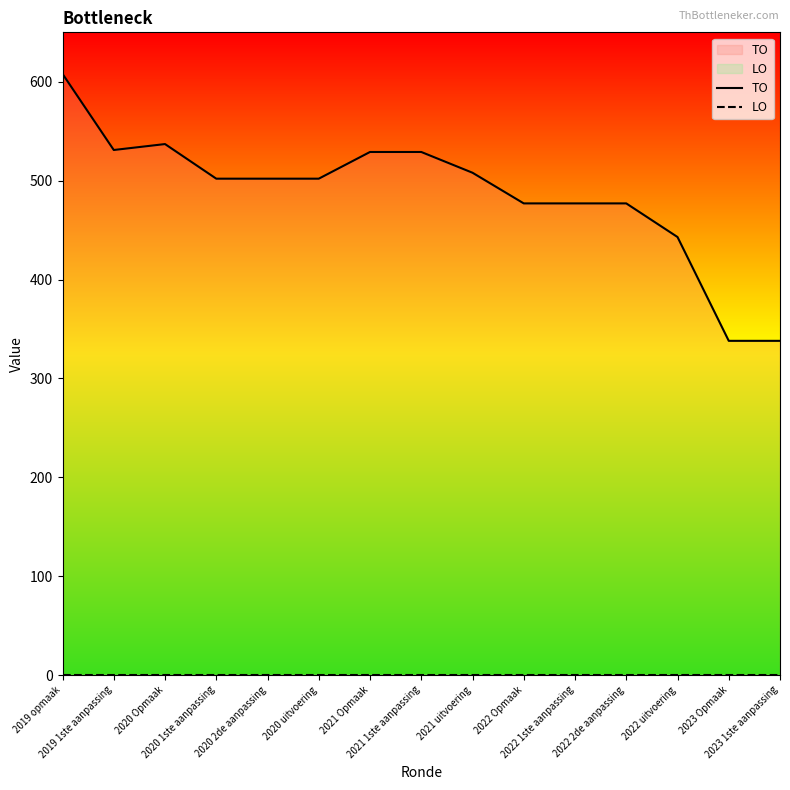

How many interior local peaks does the TO series have?

1